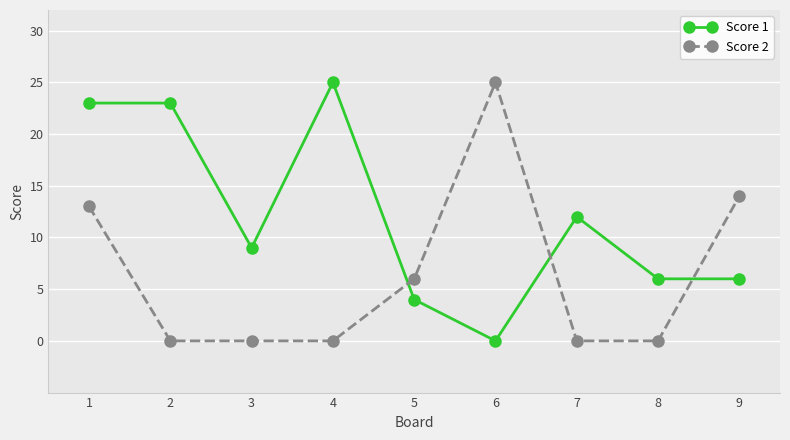

What is the difference between the highest and lowest values at 5?

2